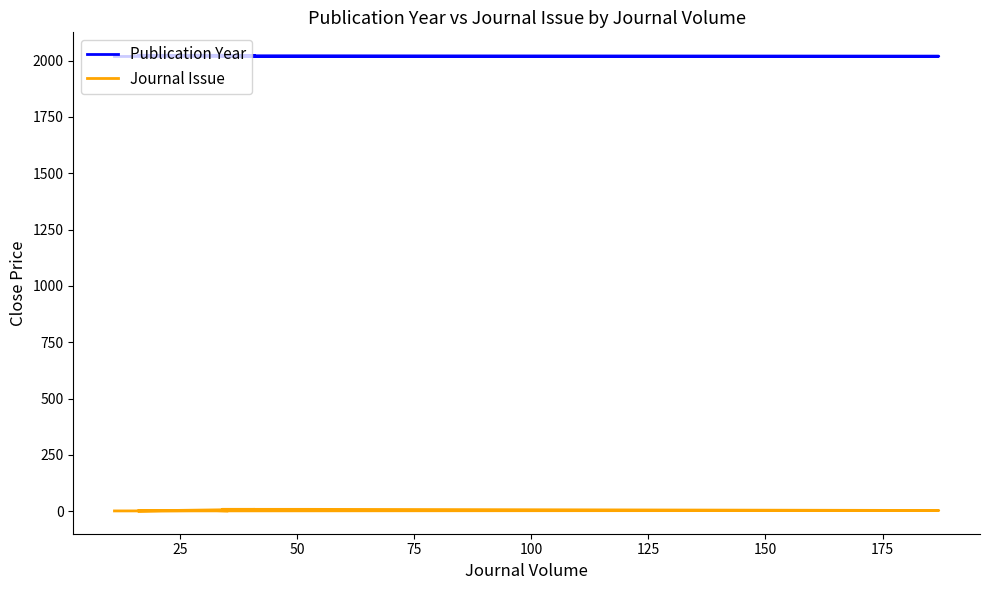

How many series are shown in this chart?

2